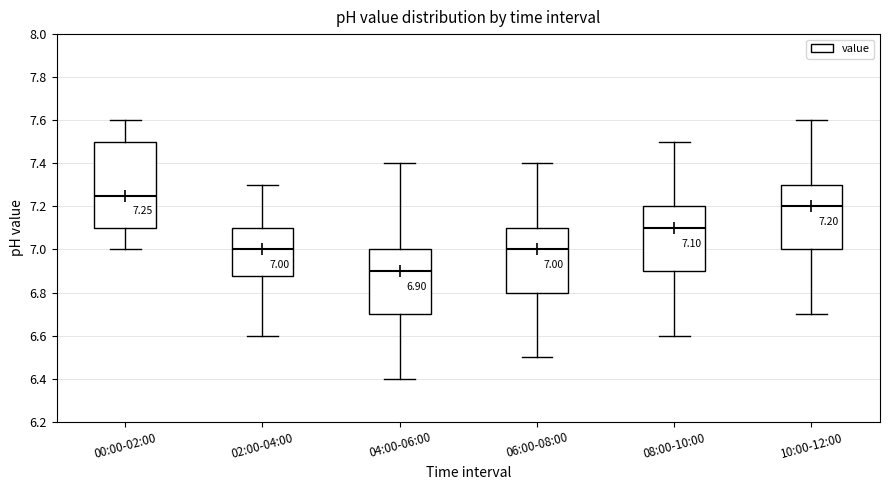

Comparing the boxes themselves (not the whiskers), which one is the tallest?

00:00-02:00